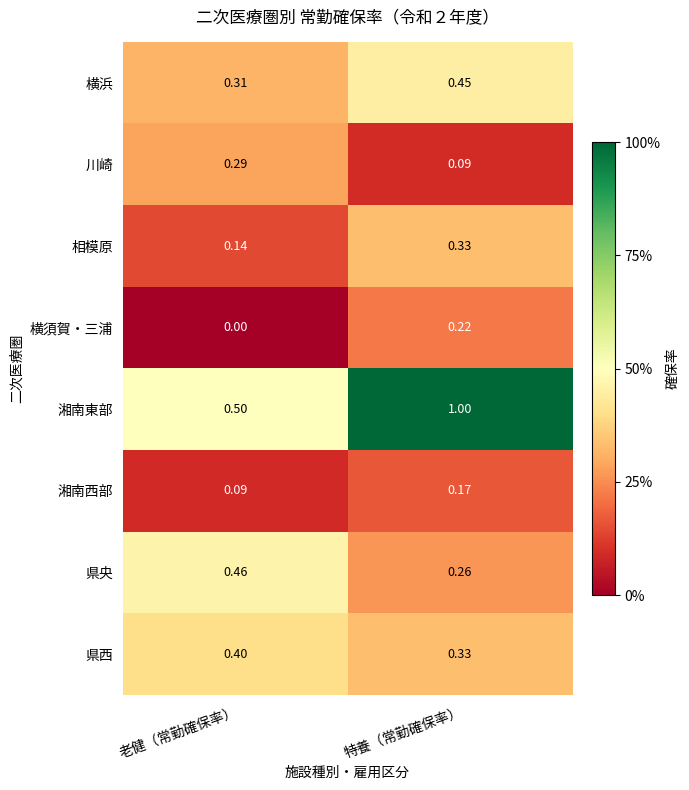

List the labels in order of 相模原 value, largest first.

特養（常勤確保率）, 老健（常勤確保率）